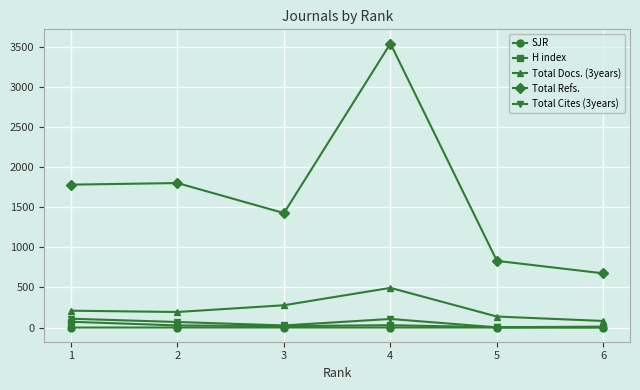

Is this an area chart (filled region under the line)?

No